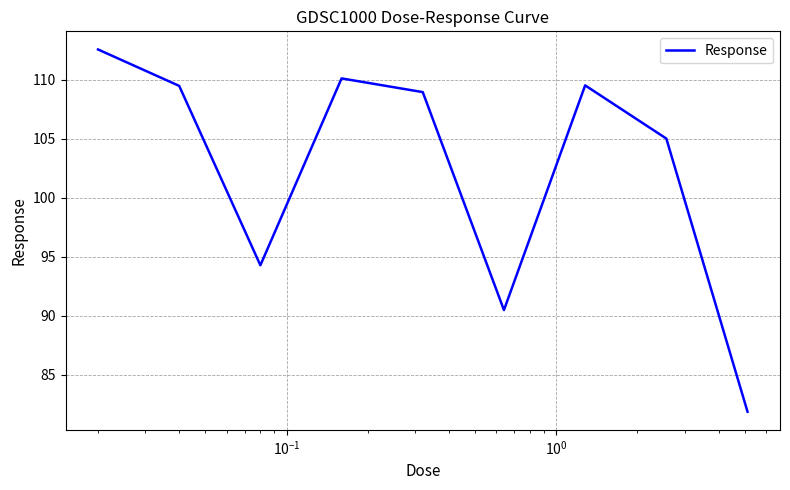

What is the maximum value shown in the chart?

112.6